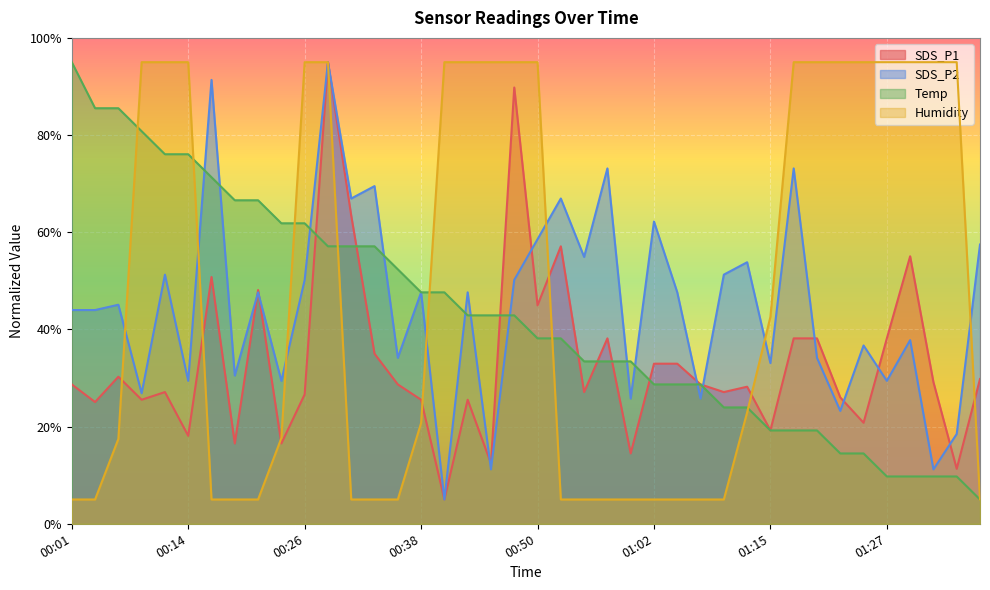

What is the value of the SDS_P1 point at the 7th from the left?

50.8